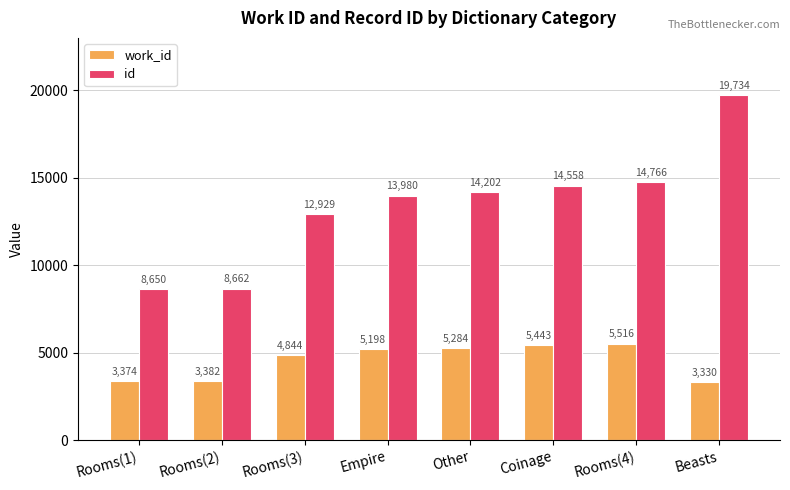

Where is id nearest to the value 14192?

Other